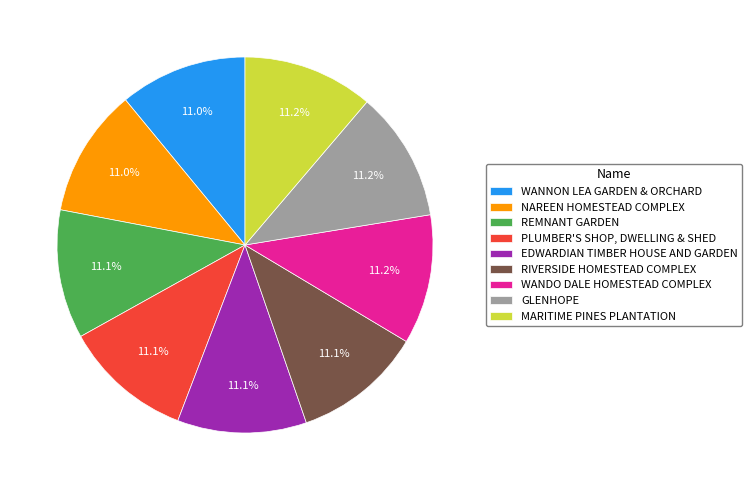

How much of the chart is everything except MARITIME PINES PLANTATION?

88.8%